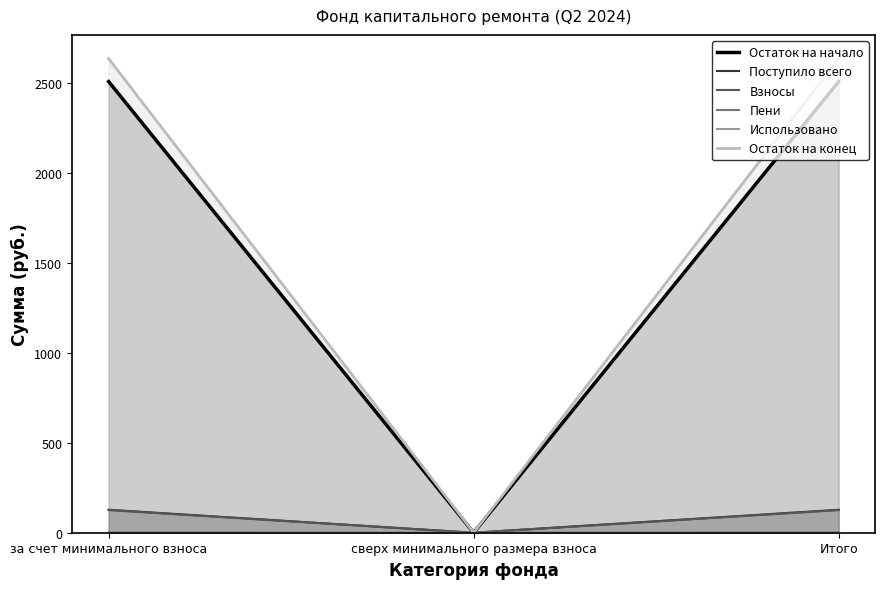

Between сверх минимального размера взноса and Итого, which series saw the biggest shift?

Остаток на конец